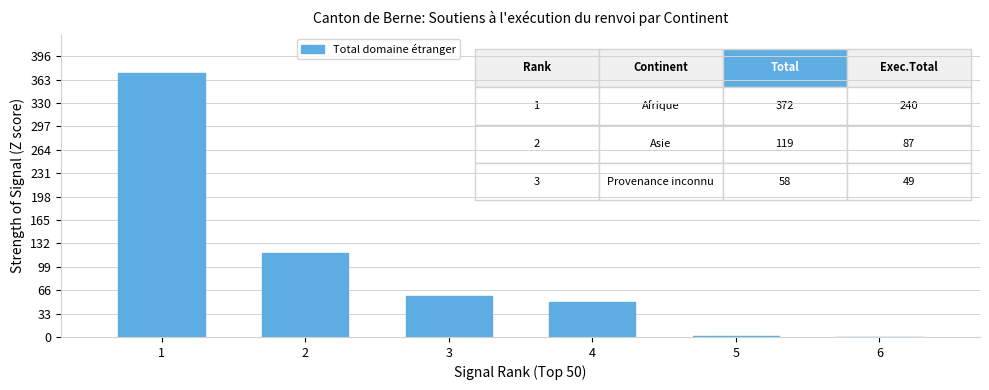

Reading left to right, extract all data points from this chart.

372	119	58	49	2	0